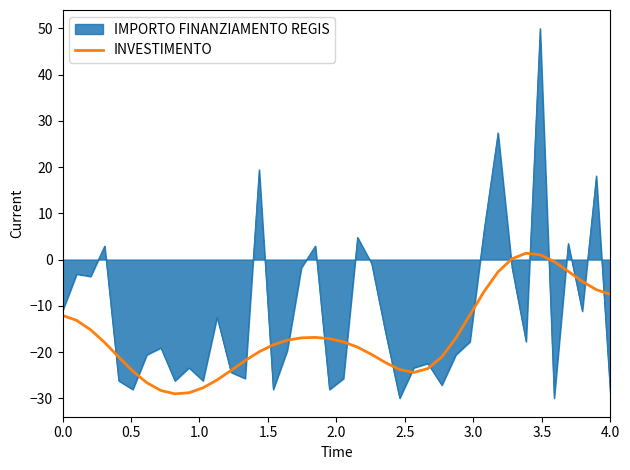

How many lines are shown in the chart?

2